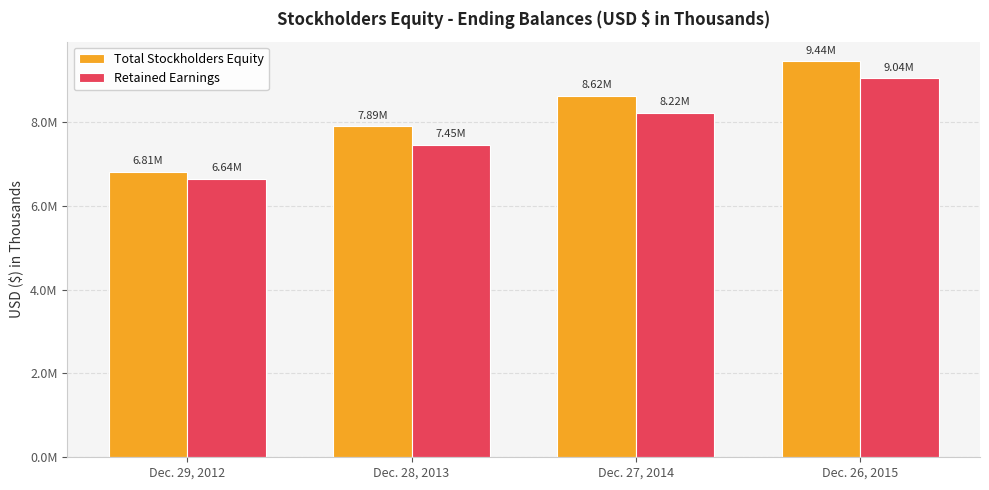

Rank the categories by Total Stockholders Equity value from highest to lowest.

Dec. 26, 2015, Dec. 27, 2014, Dec. 28, 2013, Dec. 29, 2012